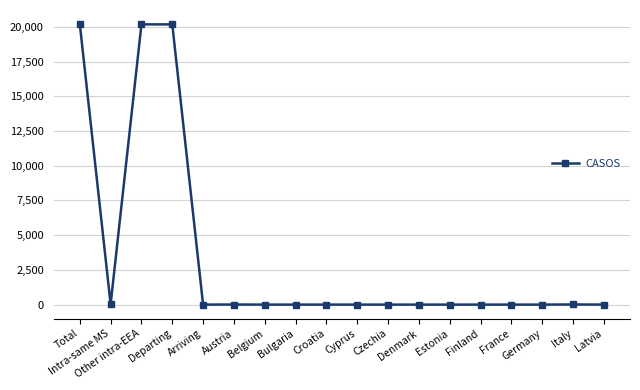

What is the difference between the values at Croatia and Intra-same MS?

25.7